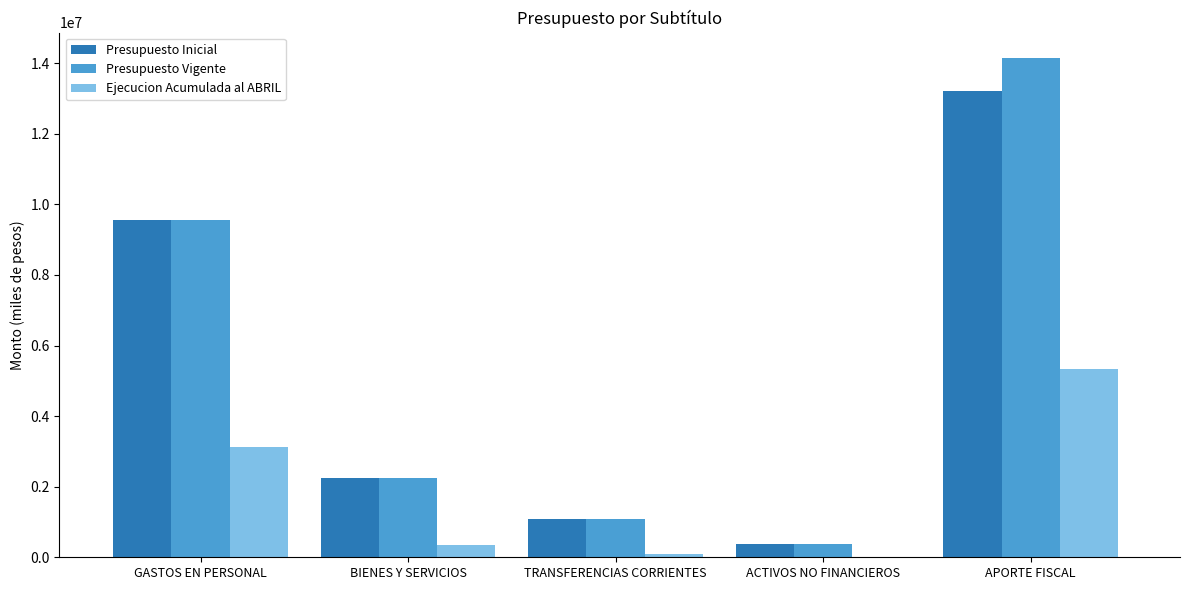

Reading left to right, transcribe all the data shown in this chart.

Presupuesto Inicial: GASTOS EN PERSONAL=9558411	BIENES Y SERVICIOS=2258140	TRANSFERENCIAS CORRIENTES=1076591	ACTIVOS NO FINANCIEROS=378471	APORTE FISCAL=13201195
Presupuesto Vigente: GASTOS EN PERSONAL=9558411	BIENES Y SERVICIOS=2258140	TRANSFERENCIAS CORRIENTES=1076591	ACTIVOS NO FINANCIEROS=378471	APORTE FISCAL=14157614
Ejecucion Acumulada al ABRIL: GASTOS EN PERSONAL=3124652	BIENES Y SERVICIOS=353799	TRANSFERENCIAS CORRIENTES=106845	ACTIVOS NO FINANCIEROS=8501	APORTE FISCAL=5346756